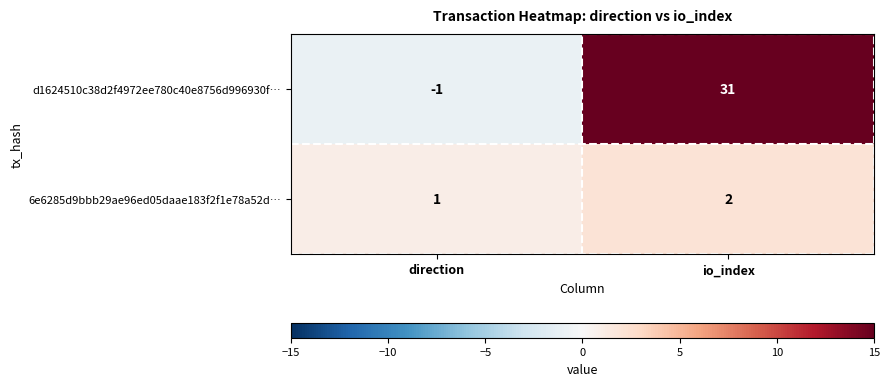

Is it true that d1624510c38d2f4972ee780c40e8756d996930f… equals -1 at direction?

True